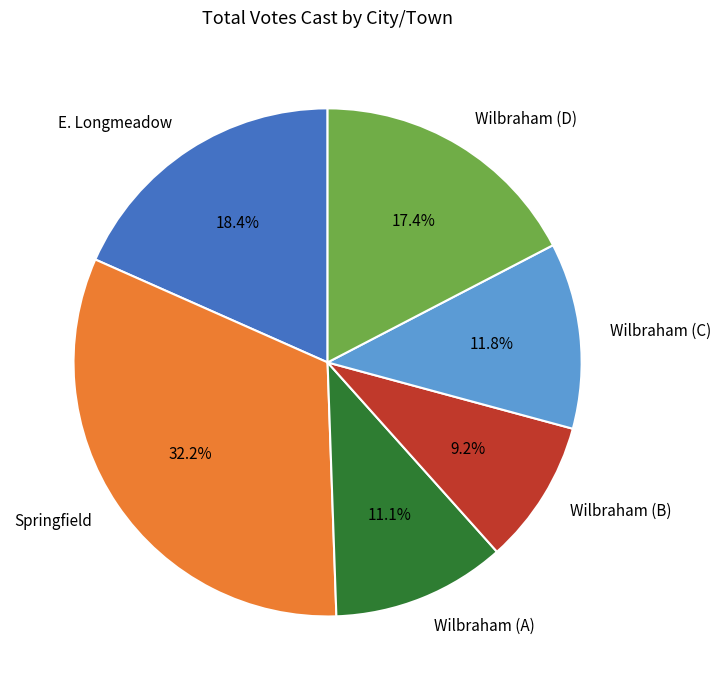

Which category has the smallest portion of the pie?

Wilbraham (B)